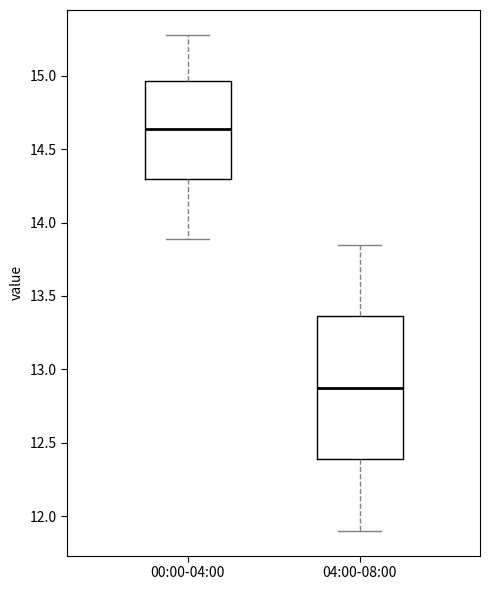

Reading left to right, read every box against the y-axis: the position of its median line, the range the box covers, and the ends of its whiskers. The values are not printed on the chart, so give them approximately, as read against the axis.

00:00-04:00: median 14.65, box 14.30 to 14.95, whiskers 13.90 to 15.30
04:00-08:00: median 12.90, box 12.40 to 13.35, whiskers 11.90 to 13.85